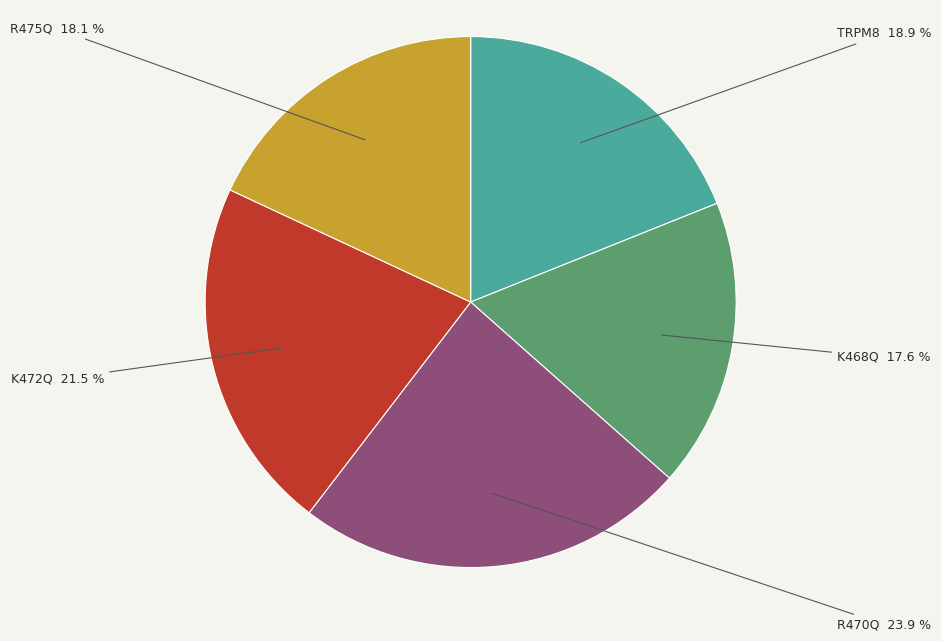

Does any single category account for the majority?

No